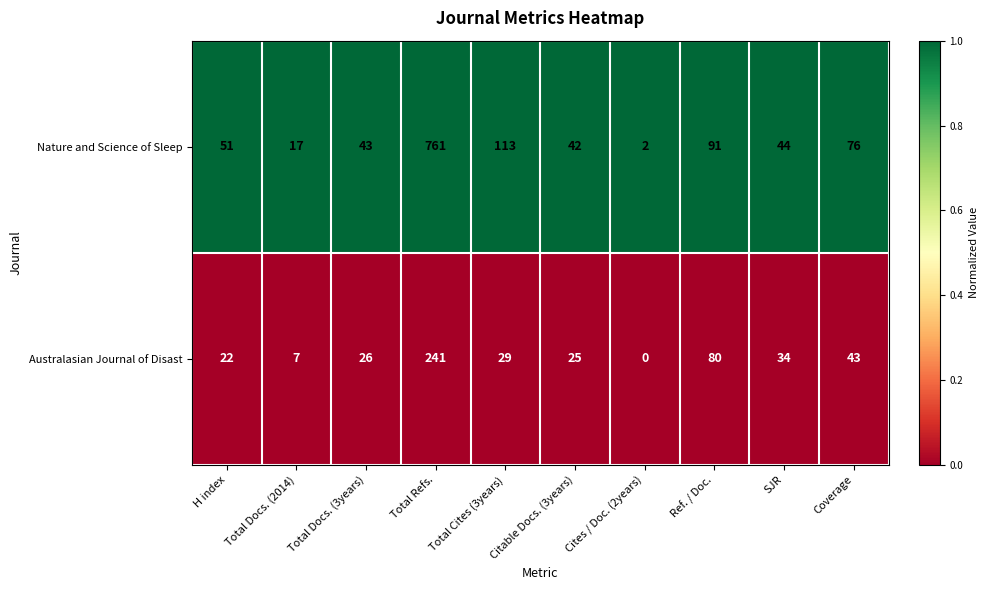

What is the average value of the Nature and Science of Sleep series?

124